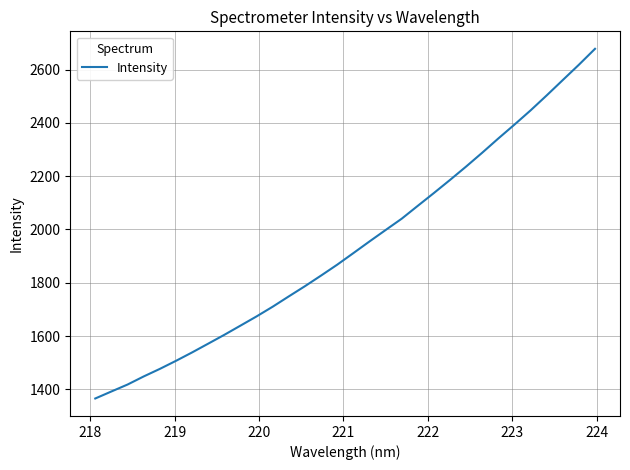

How many categories are shown in the chart?

32